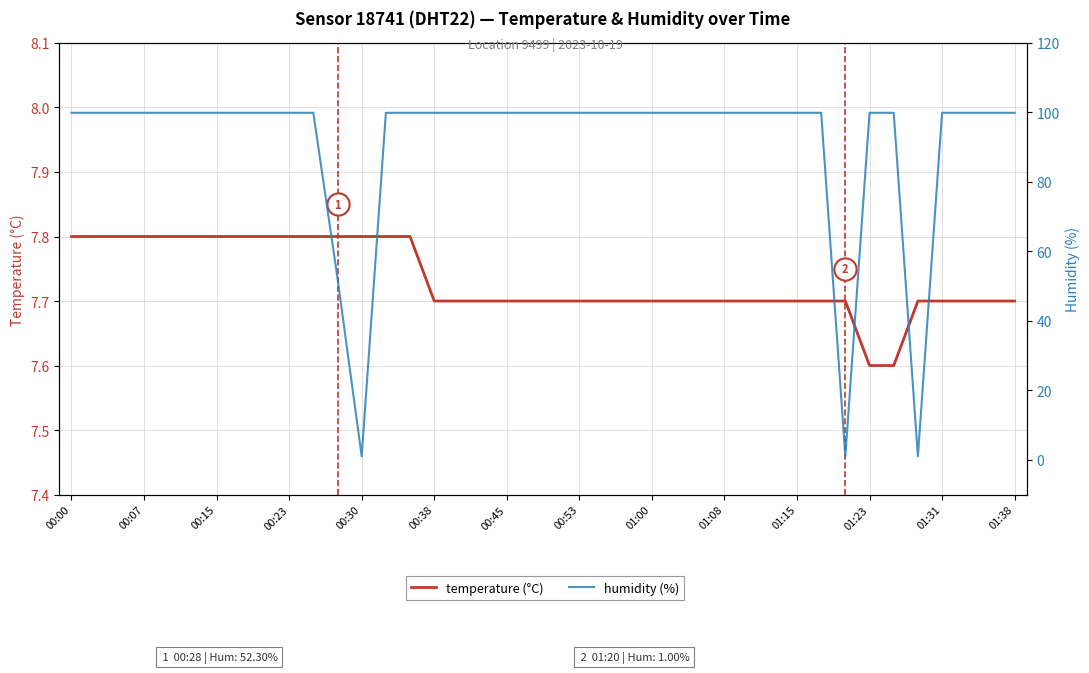

True or false: humidity (%) and temperature (°C) intersect in this chart.

True